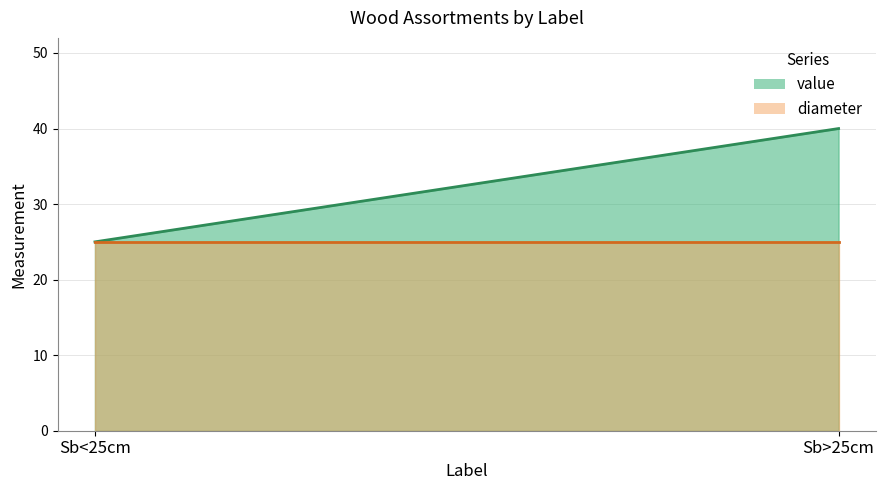

At which category is the sum across all series the highest?

Sb>25cm